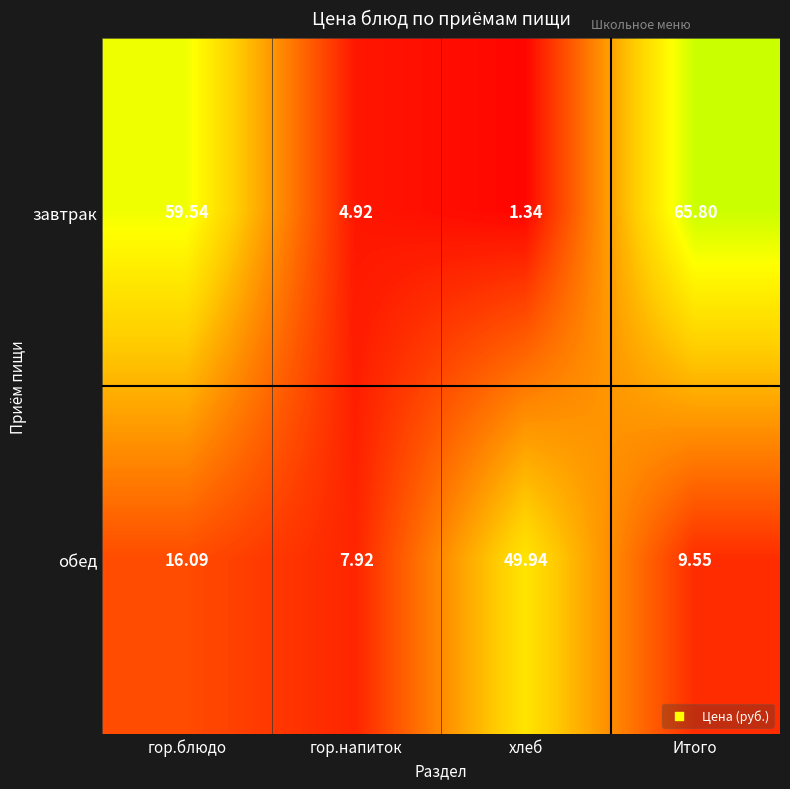

Where does the завтрак series first go above 59?

гор.блюдо